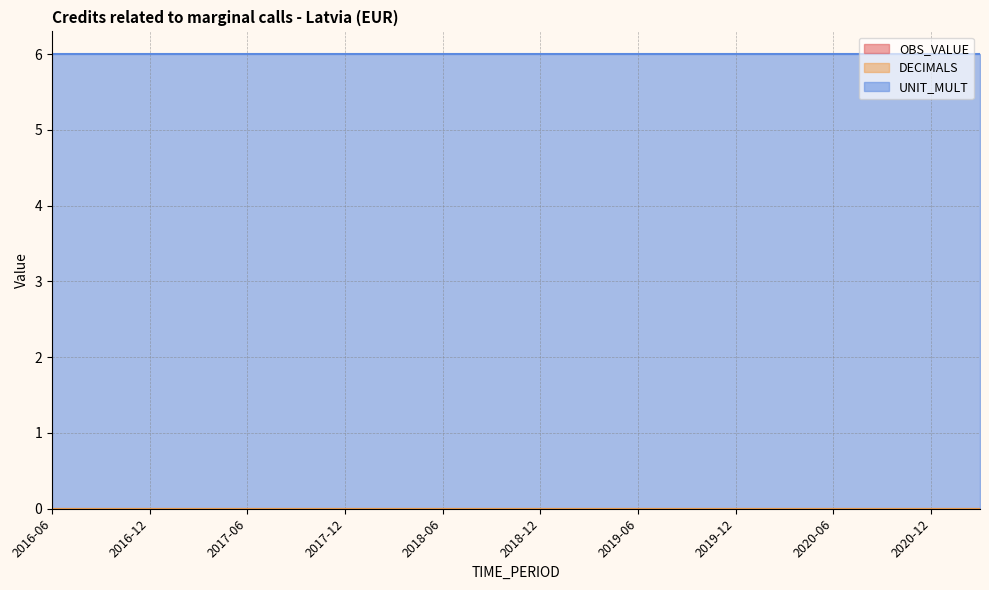

Reading left to right, transcribe all the data shown in this chart.

OBS_VALUE: 2016-06=0	2016-09=0	2016-12=0	2017-03=0	2017-06=0	2017-09=0	2017-12=0	2018-03=0	2018-06=0	2018-09=0	2018-12=0	2019-03=0	2019-06=0	2019-09=0	2019-12=0	2020-03=0	2020-06=0	2020-09=0	2020-12=0	2021-03=0
DECIMALS: 2016-06=0	2016-09=0	2016-12=0	2017-03=0	2017-06=0	2017-09=0	2017-12=0	2018-03=0	2018-06=0	2018-09=0	2018-12=0	2019-03=0	2019-06=0	2019-09=0	2019-12=0	2020-03=0	2020-06=0	2020-09=0	2020-12=0	2021-03=0
UNIT_MULT: 2016-06=6	2016-09=6	2016-12=6	2017-03=6	2017-06=6	2017-09=6	2017-12=6	2018-03=6	2018-06=6	2018-09=6	2018-12=6	2019-03=6	2019-06=6	2019-09=6	2019-12=6	2020-03=6	2020-06=6	2020-09=6	2020-12=6	2021-03=6